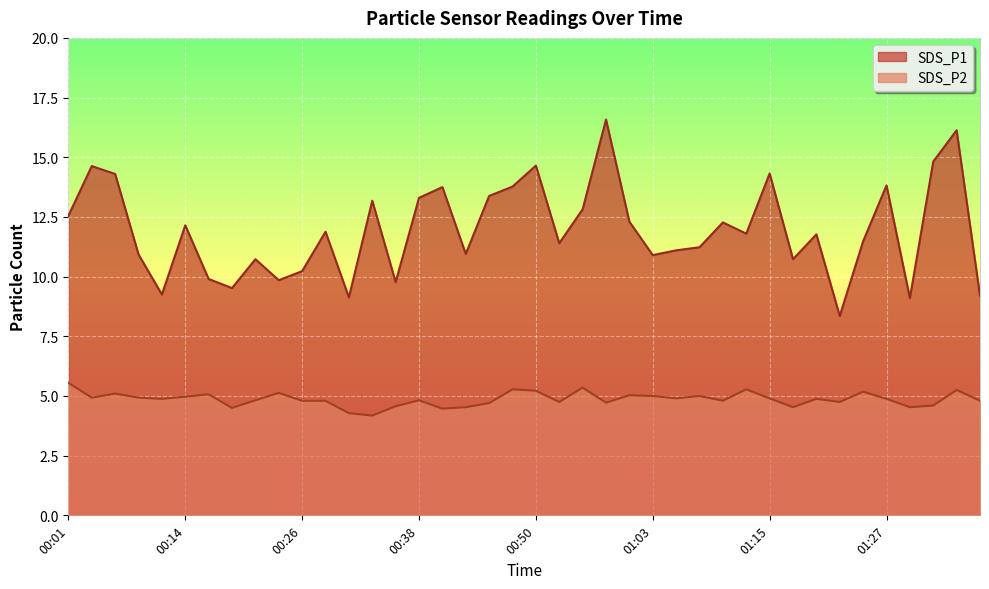

How many lines are shown in the chart?

2